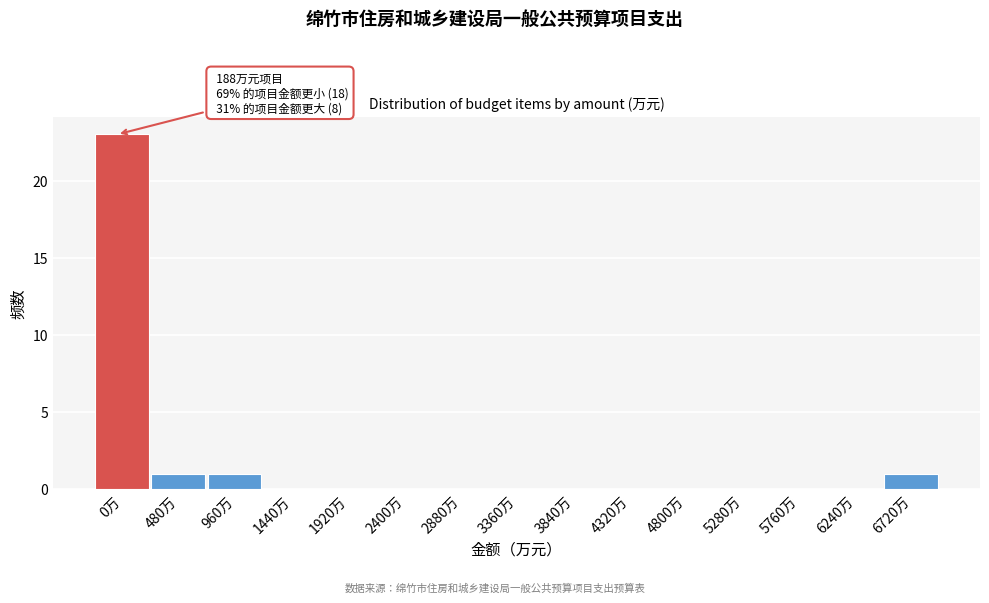

Reading left to right, what are all the values shown in this chart?

0万=23	480万=1	960万=1	1440万=0	1920万=0	2400万=0	2880万=0	3360万=0	3840万=0	4320万=0	4800万=0	5280万=0	5760万=0	6240万=0	6720万=1